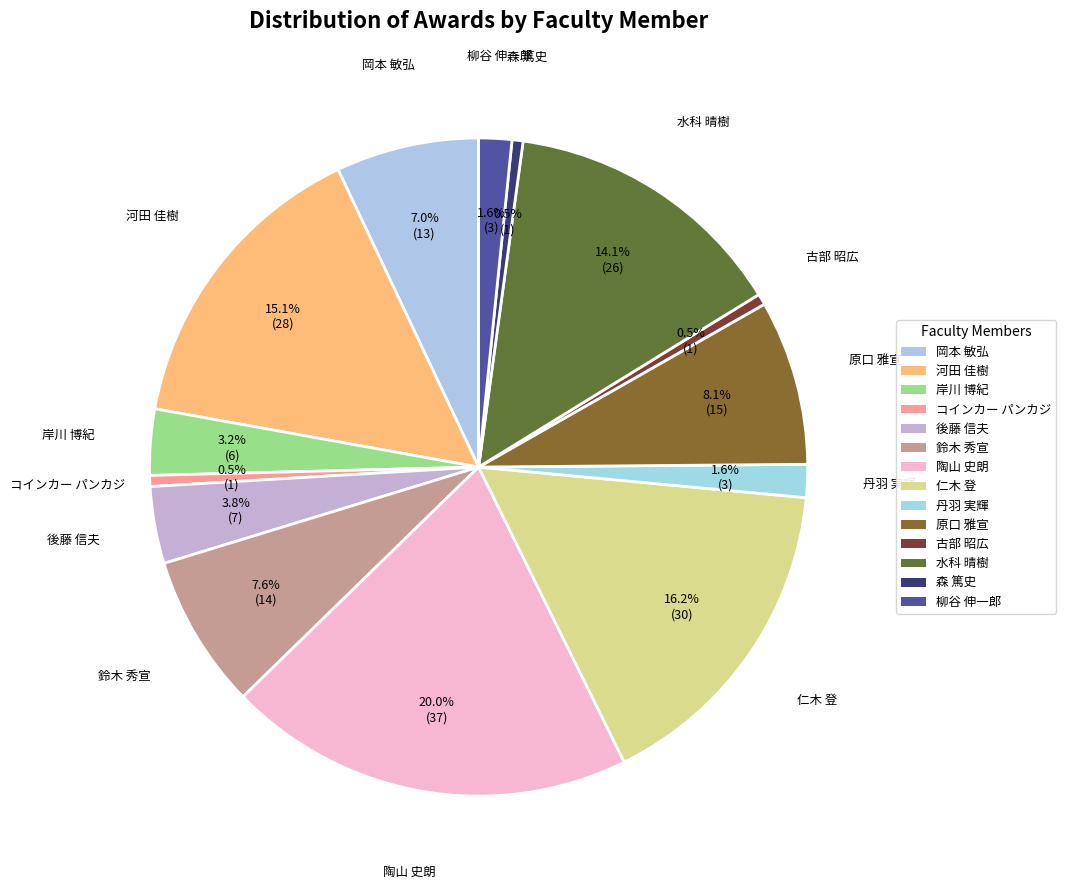

Is there a majority slice in this chart?

No